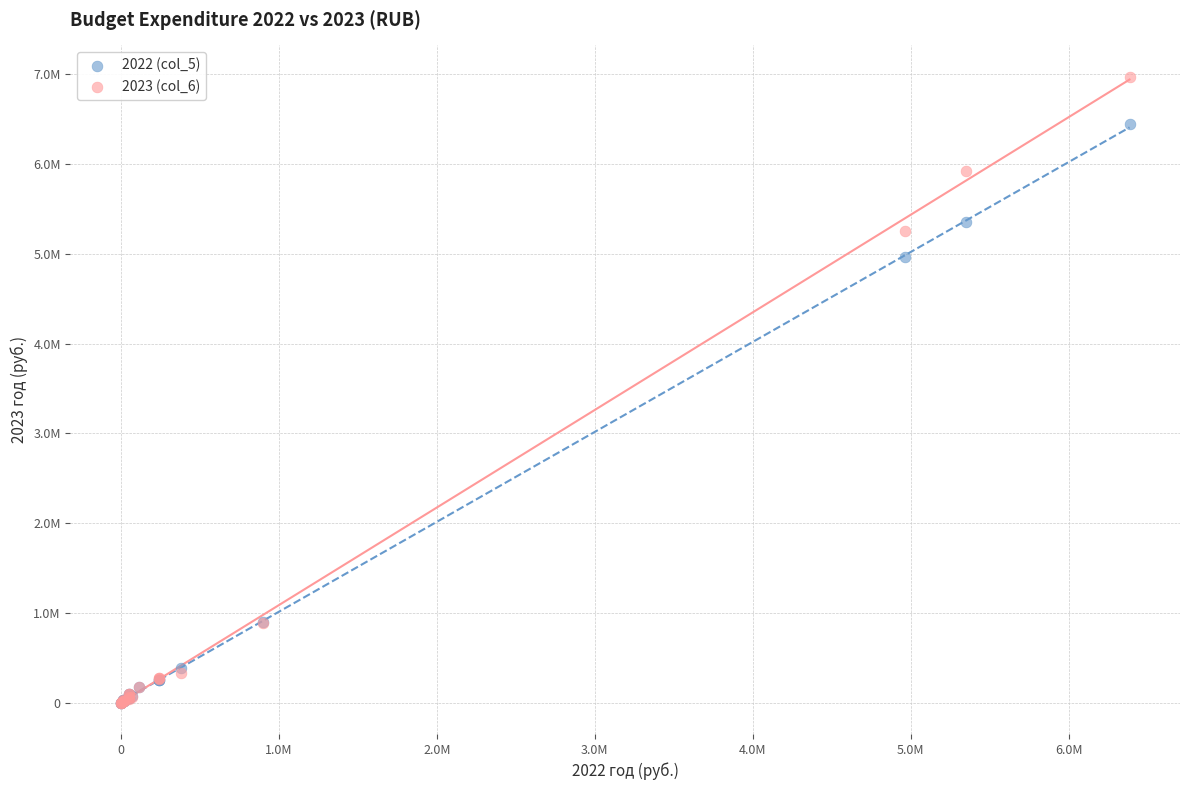

Which series has the widest spread of Y values?

2023 (col_6)